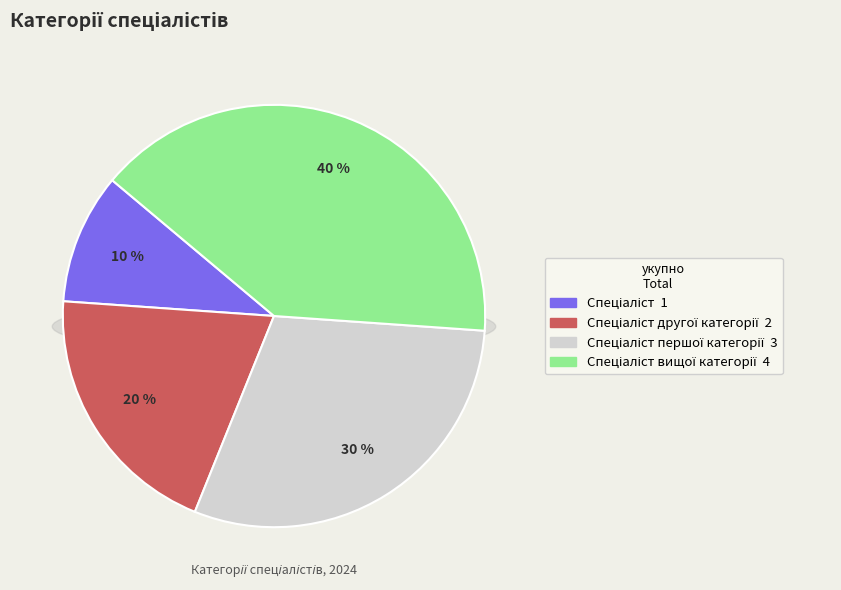

Approximately how many times larger is the value at Спеціаліст другої категорії compared to Спеціаліст першої категорії?

0.7